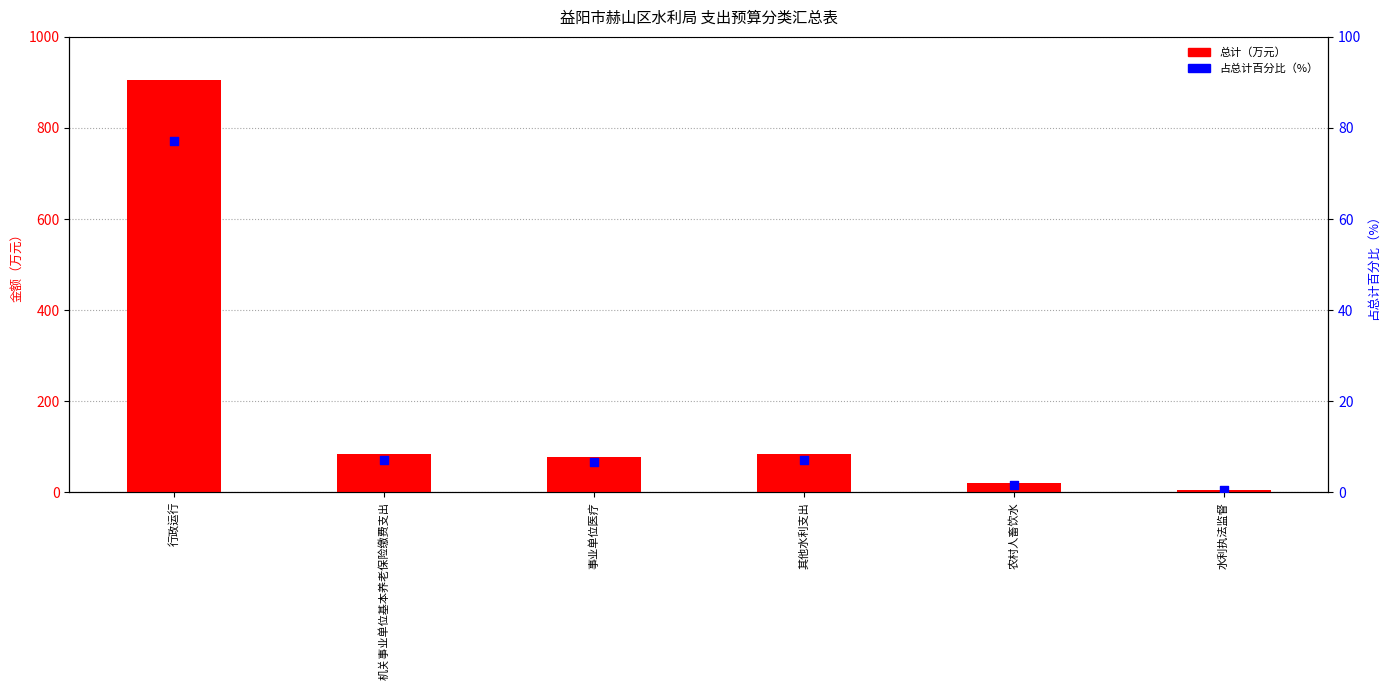

What is the total value across all series at 其他水利支出?

90.2